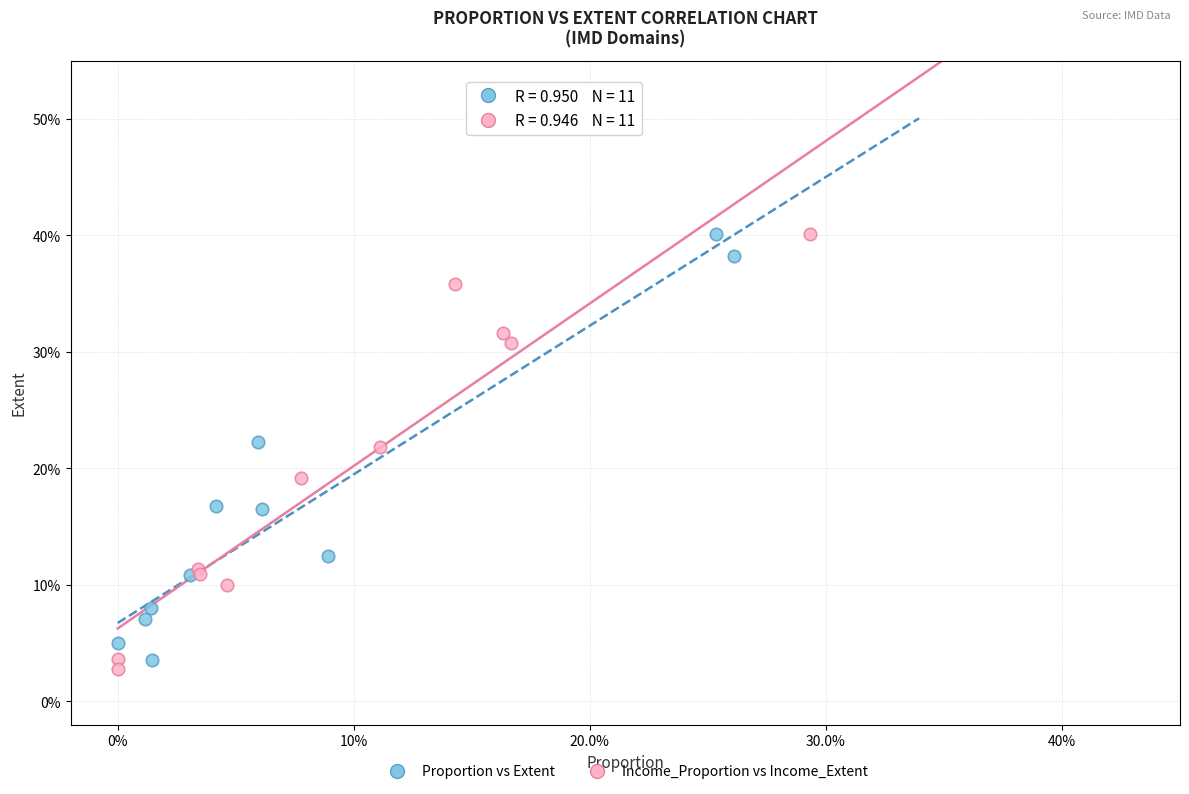

What are all the series names shown in the legend?

Proportion vs Extent, Income_Proportion vs Income_Extent